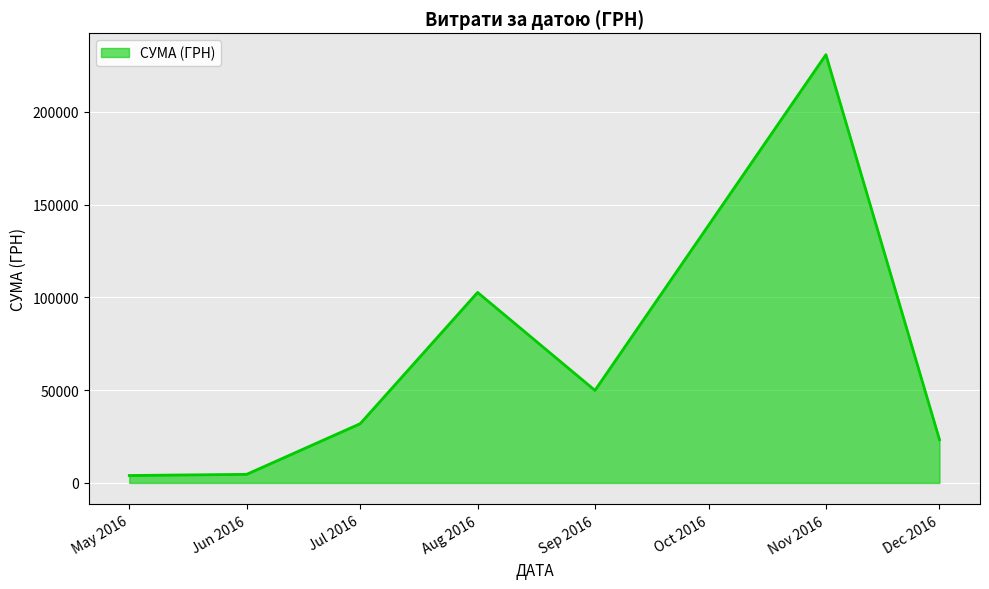

What is the smallest value displayed?

4007.3